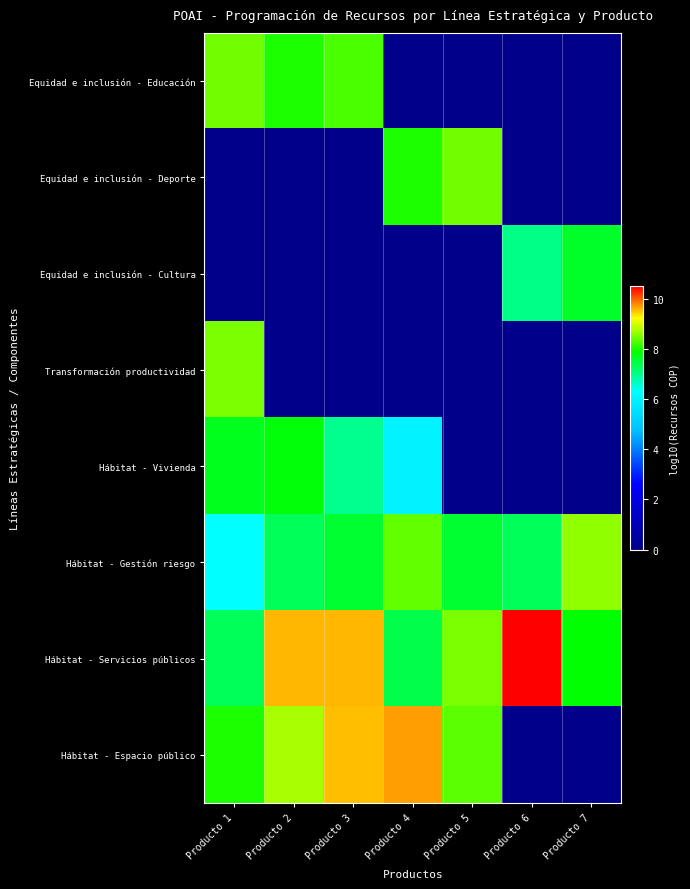

Rank the series by their maximum value, from highest to lowest.

Hábitat - Servicios públicos, Hábitat - Espacio público, Hábitat - Gestión riesgo, Transformación productividad, Equidad e inclusión - Deporte, Equidad e inclusión - Educación, Hábitat - Vivienda, Equidad e inclusión - Cultura